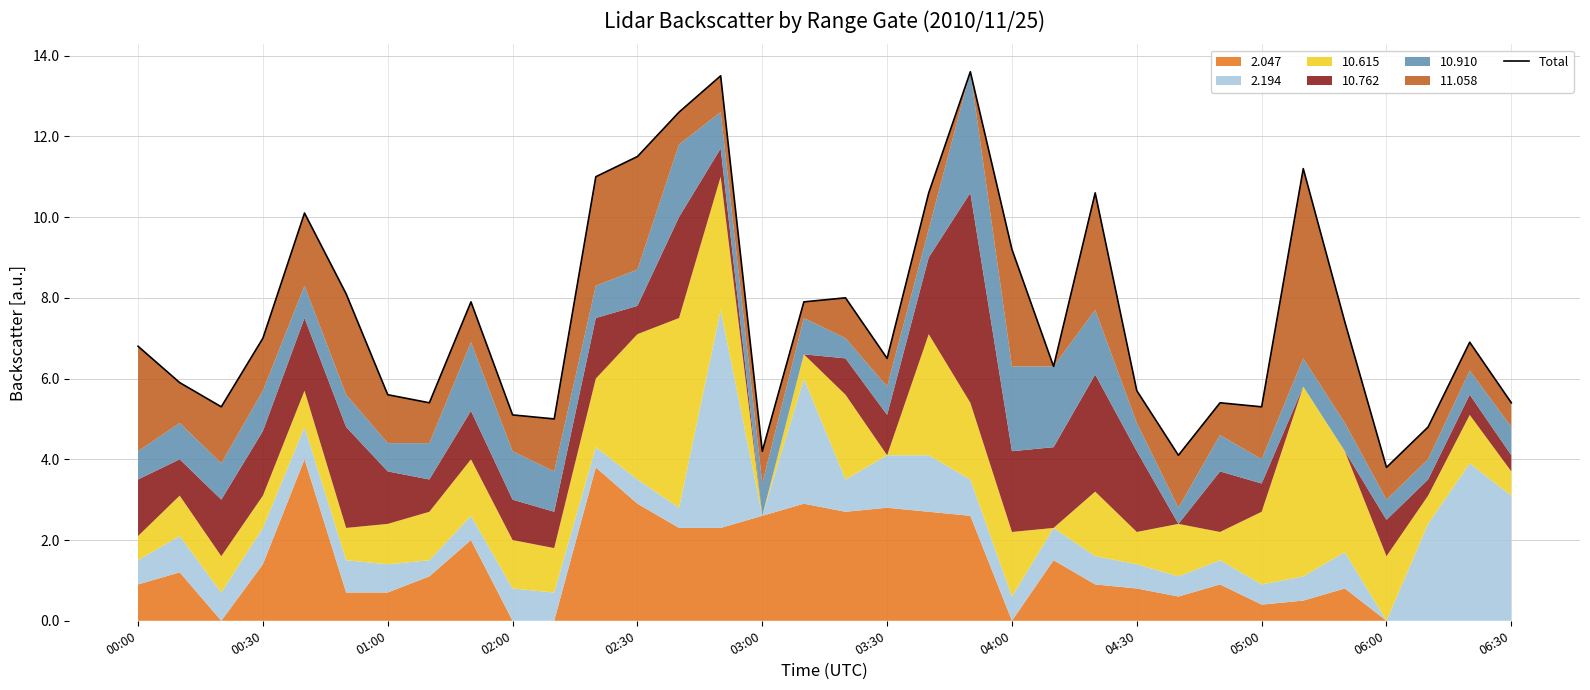

Which category has the highest value across all series?

20